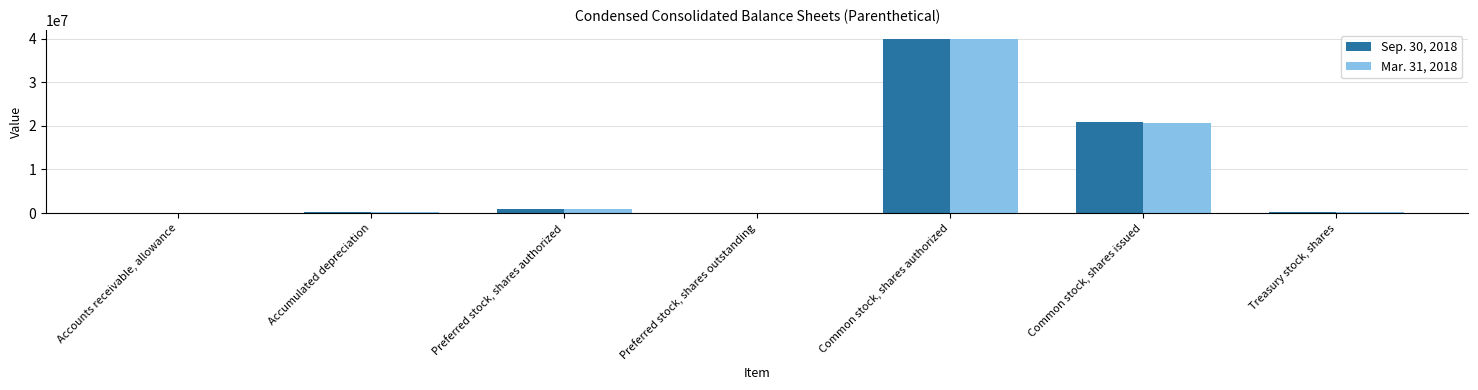

Which category has the highest value across all series?

Common stock, shares authorized